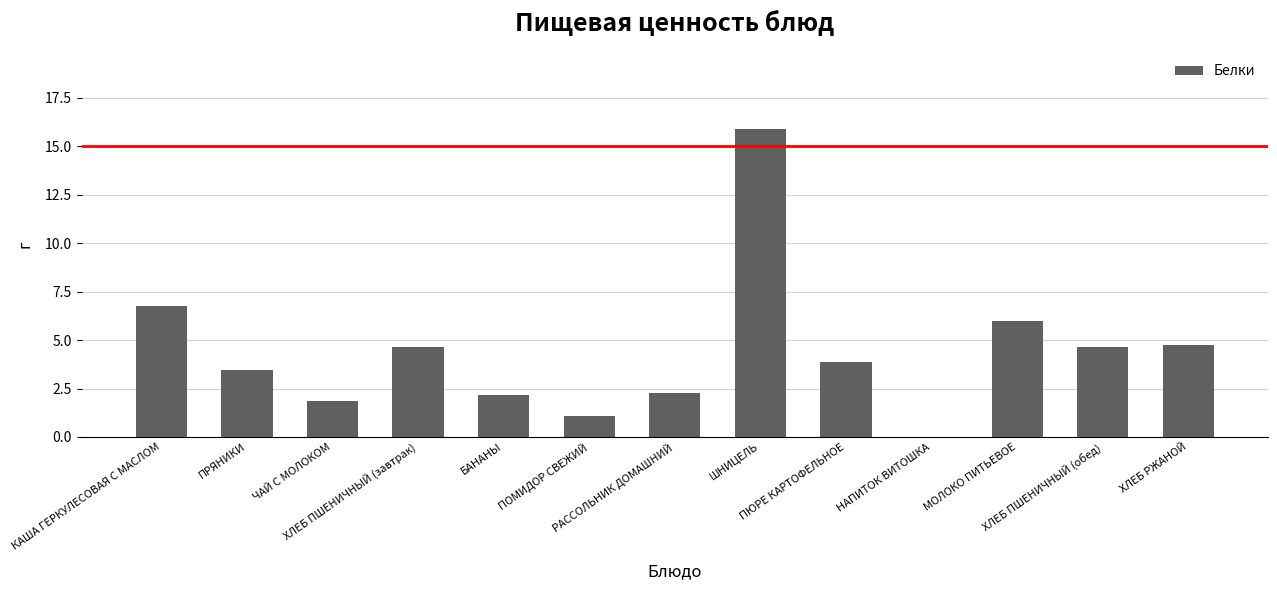

Between ШНИЦЕЛЬ and КАША ГЕРКУЛЕСОВАЯ С МАСЛОМ, which is larger?

ШНИЦЕЛЬ